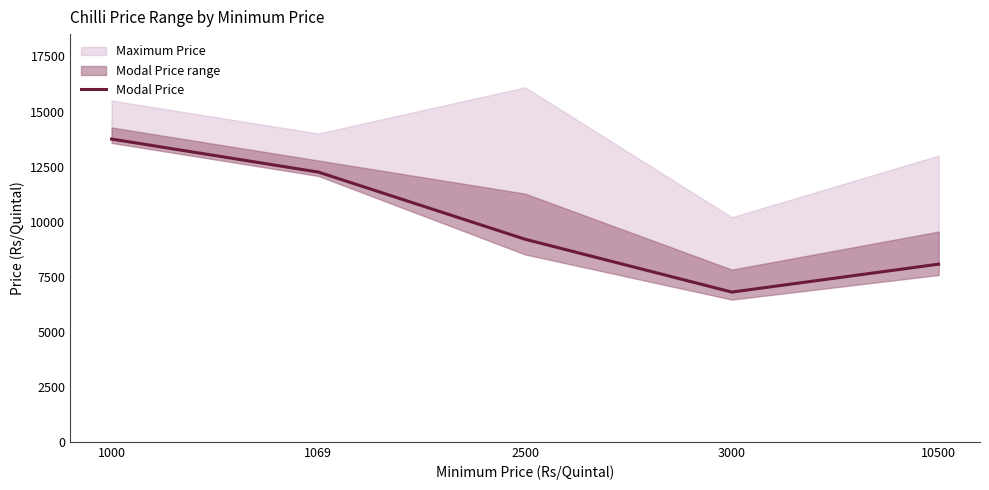

The value at 10500 is 10944. True or false?

False